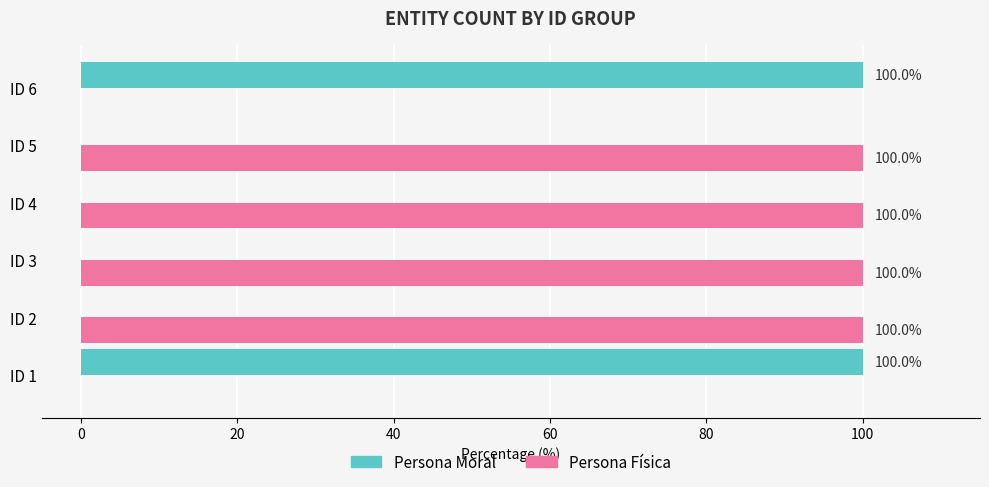

What is the sum of the Persona Física values at ID 5 and ID 3?

200